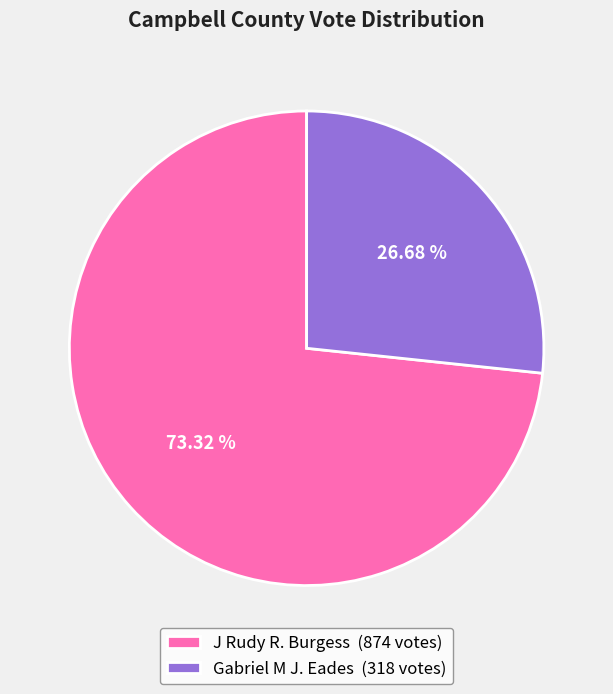

Rank the categories by value from lowest to highest.

Gabriel M J. Eades (318 votes), J Rudy R. Burgess (874 votes)